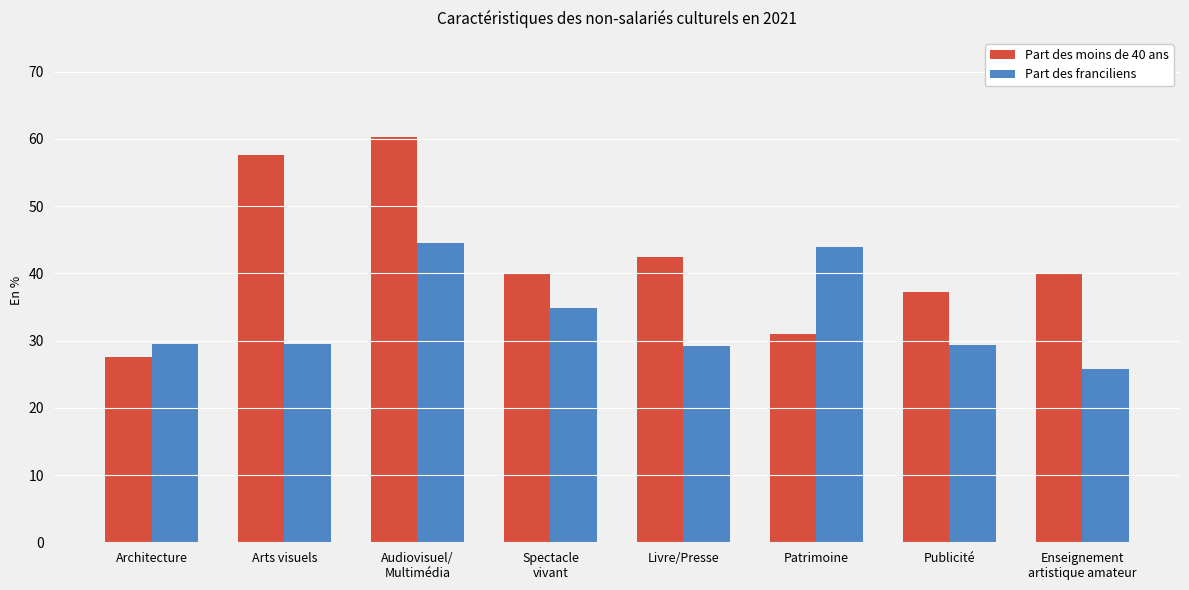

What is the label of the 2nd bar from the left?

Arts visuels